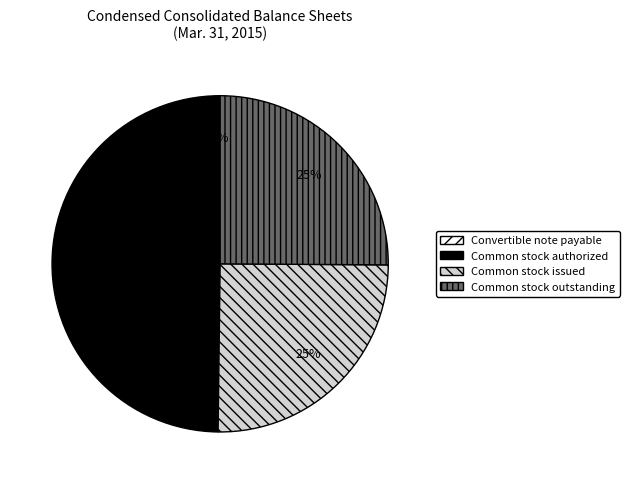

To the nearest percent, what is the average slice percentage?

25%